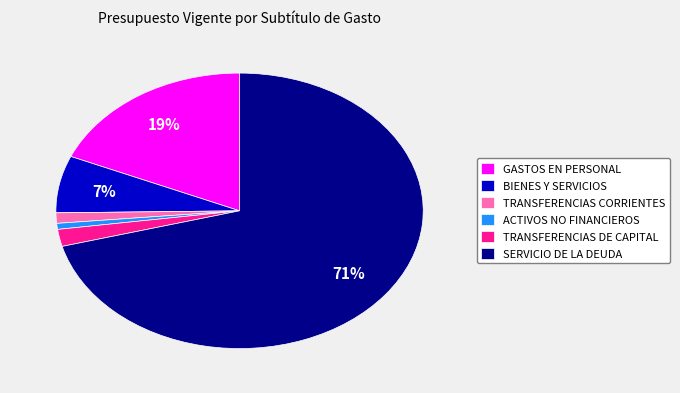

To the nearest percent, what is the average slice percentage?

17%